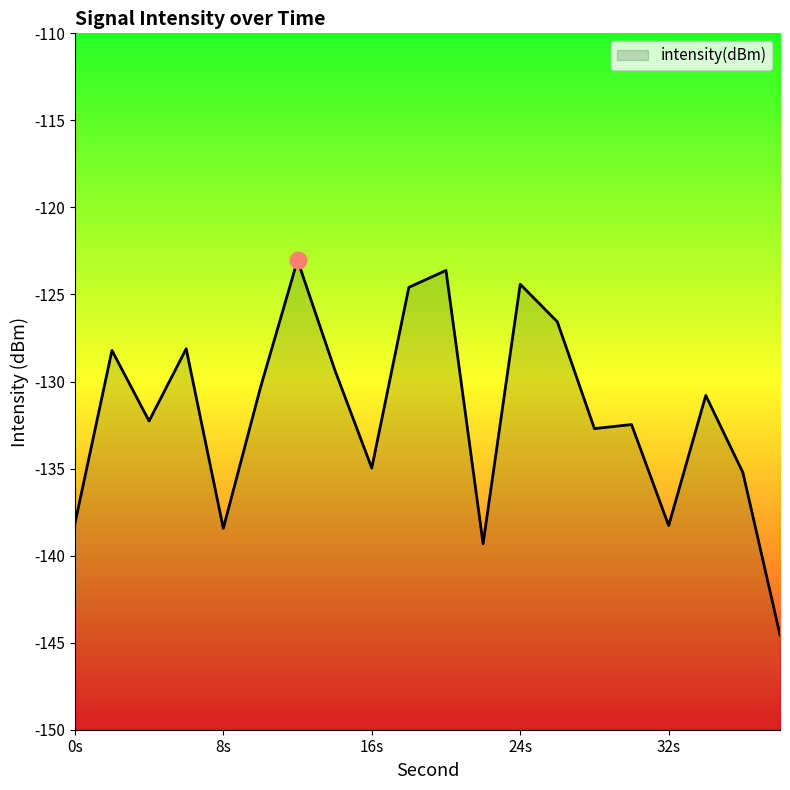

Is it true that the value at 22 is -201.0?

False